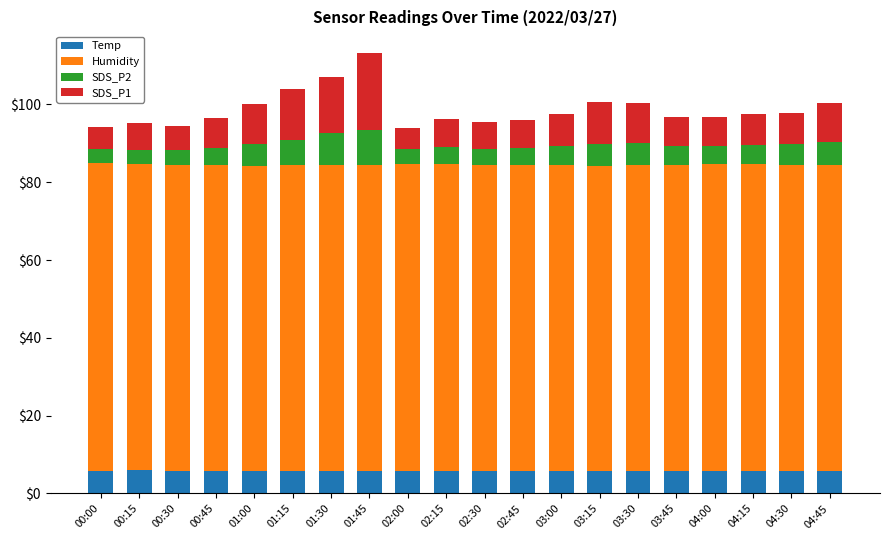

What is the average value of the Temp series?

5.9